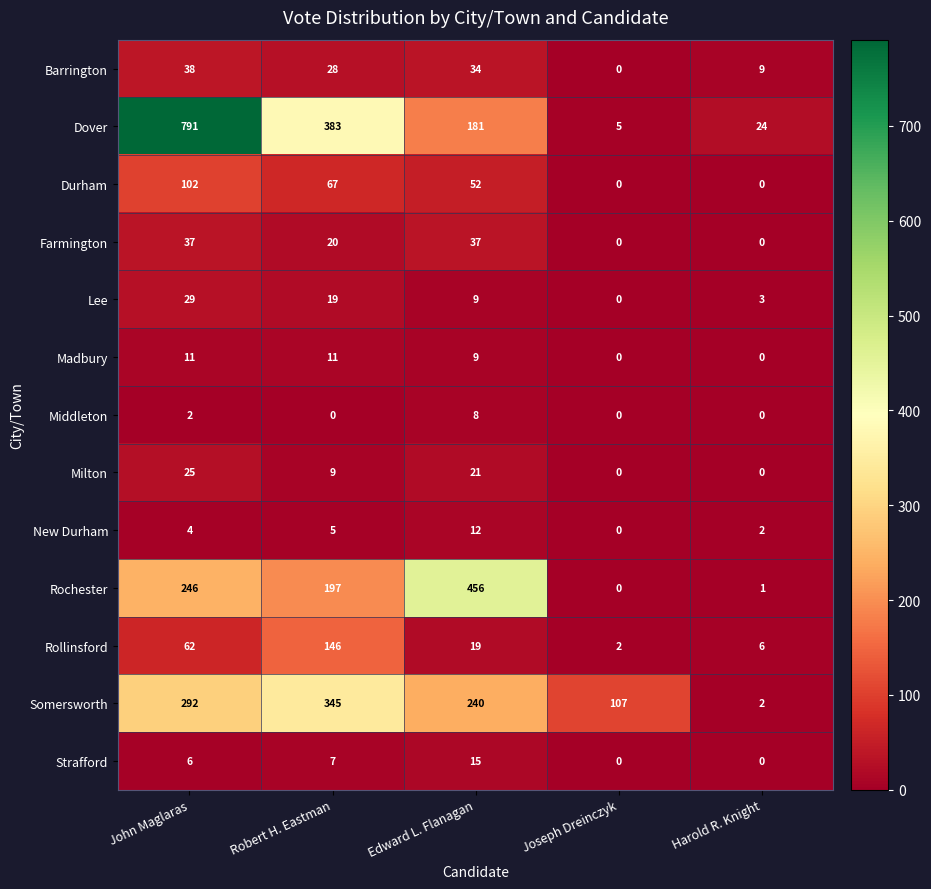

Count the number of categories in the chart.

5